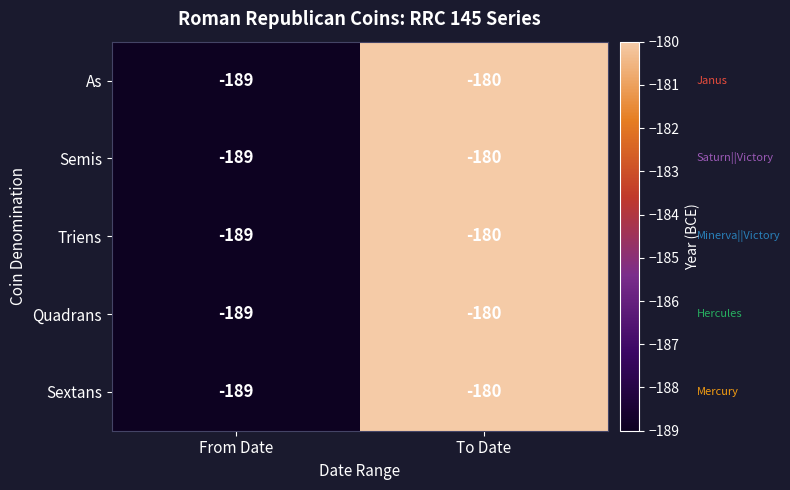

List the labels in order of Semis value, smallest first.

From Date, To Date